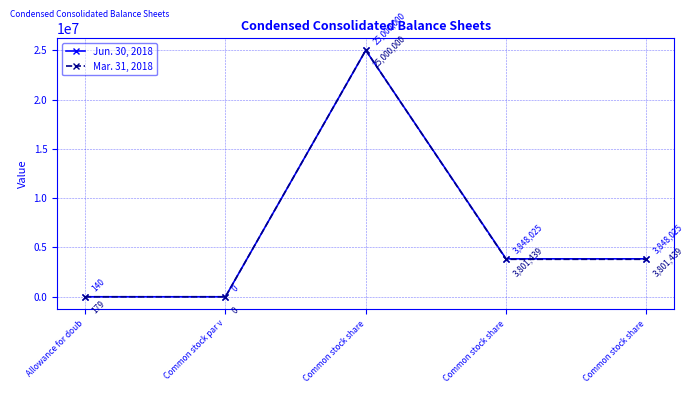

The Mar. 31, 2018 series shows 3801439 at Common stock share. True or false?

True